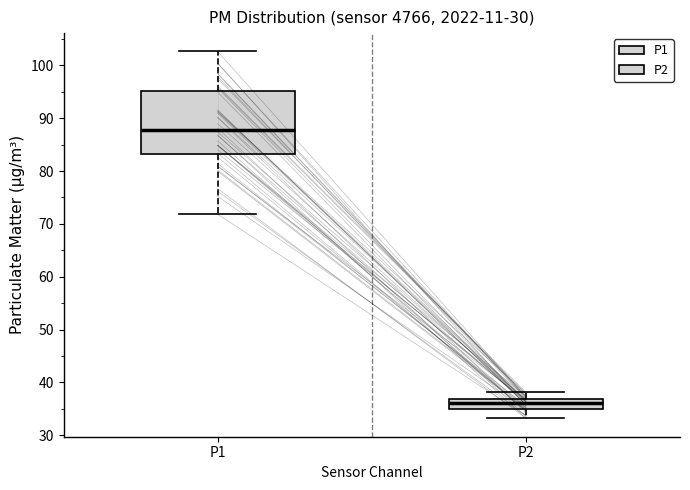

Reading left to right, transcribe this box plot: for each box, give where its median line is, the range the box spans, and where its two whiskers end, as read against the y-axis. The values are not printed on the chart, so give them approximately, as read against the axis.

P1: median 88, box 83 to 95, whiskers 72 to 103
P2: median 36, box 35 to 37, whiskers 33 to 38